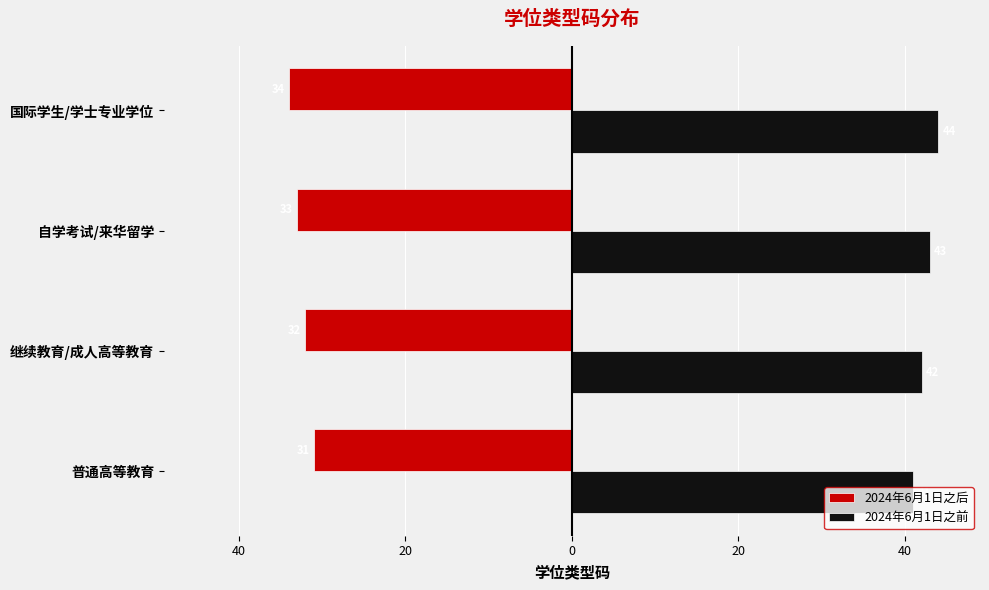

What is the difference between the maximum and minimum values in the 2024年6月1日之前 series?

3